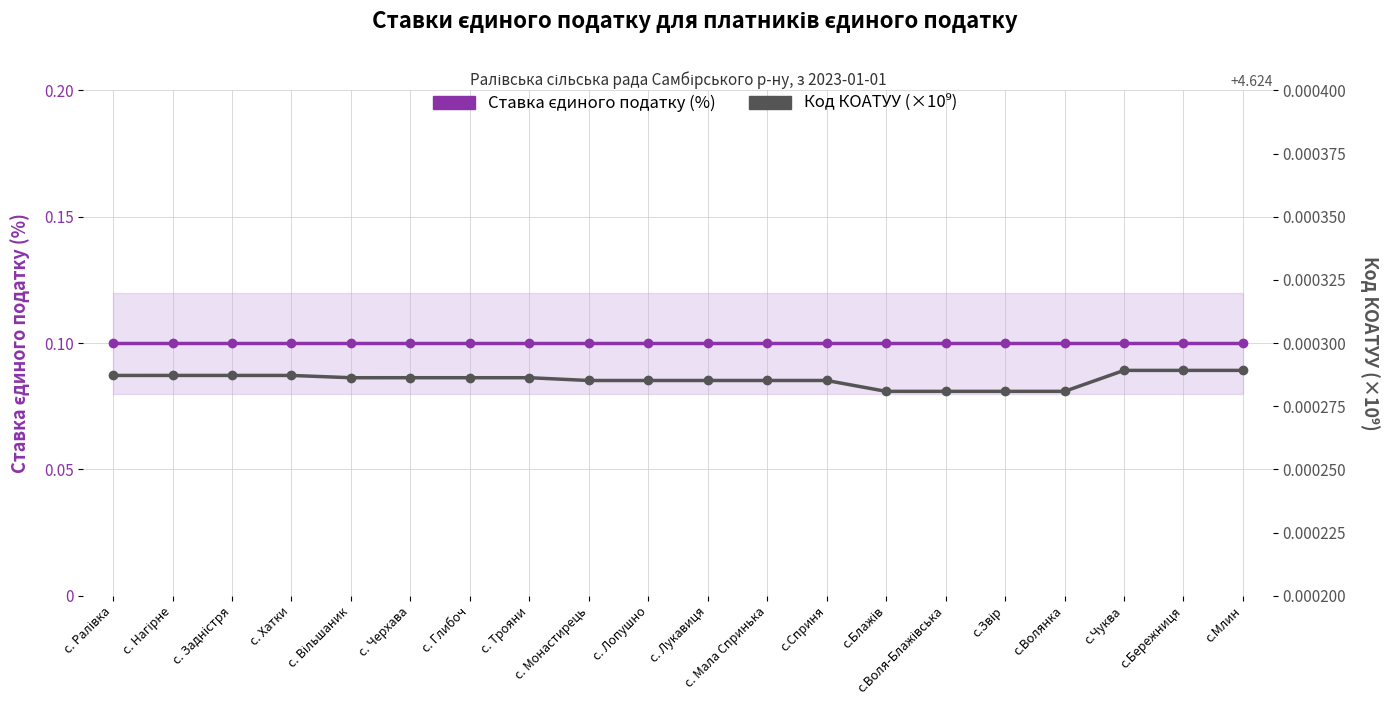

How many distinct data groups are displayed?

2